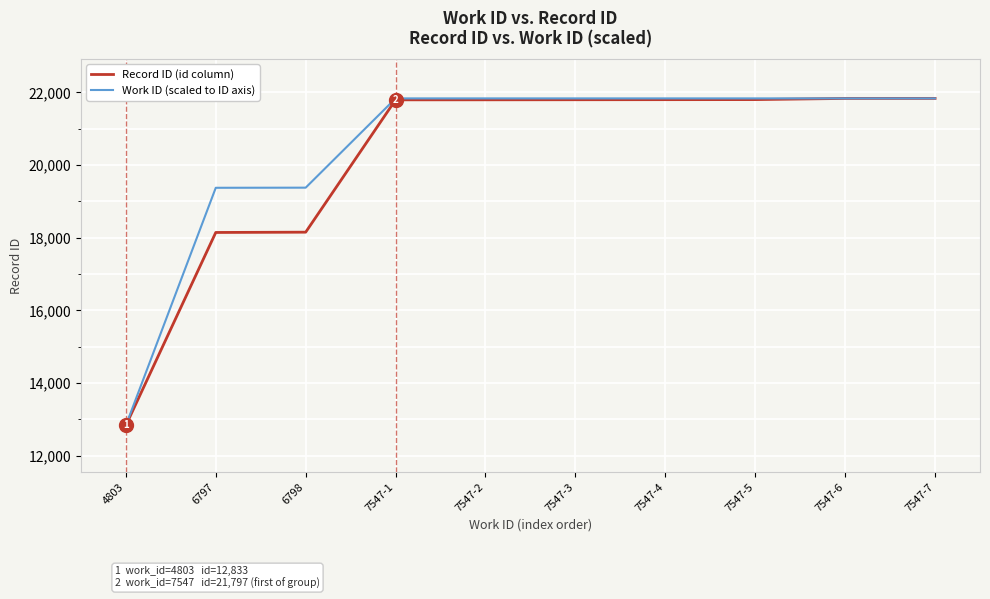

What is the total value across all series at 6797?

37522.0